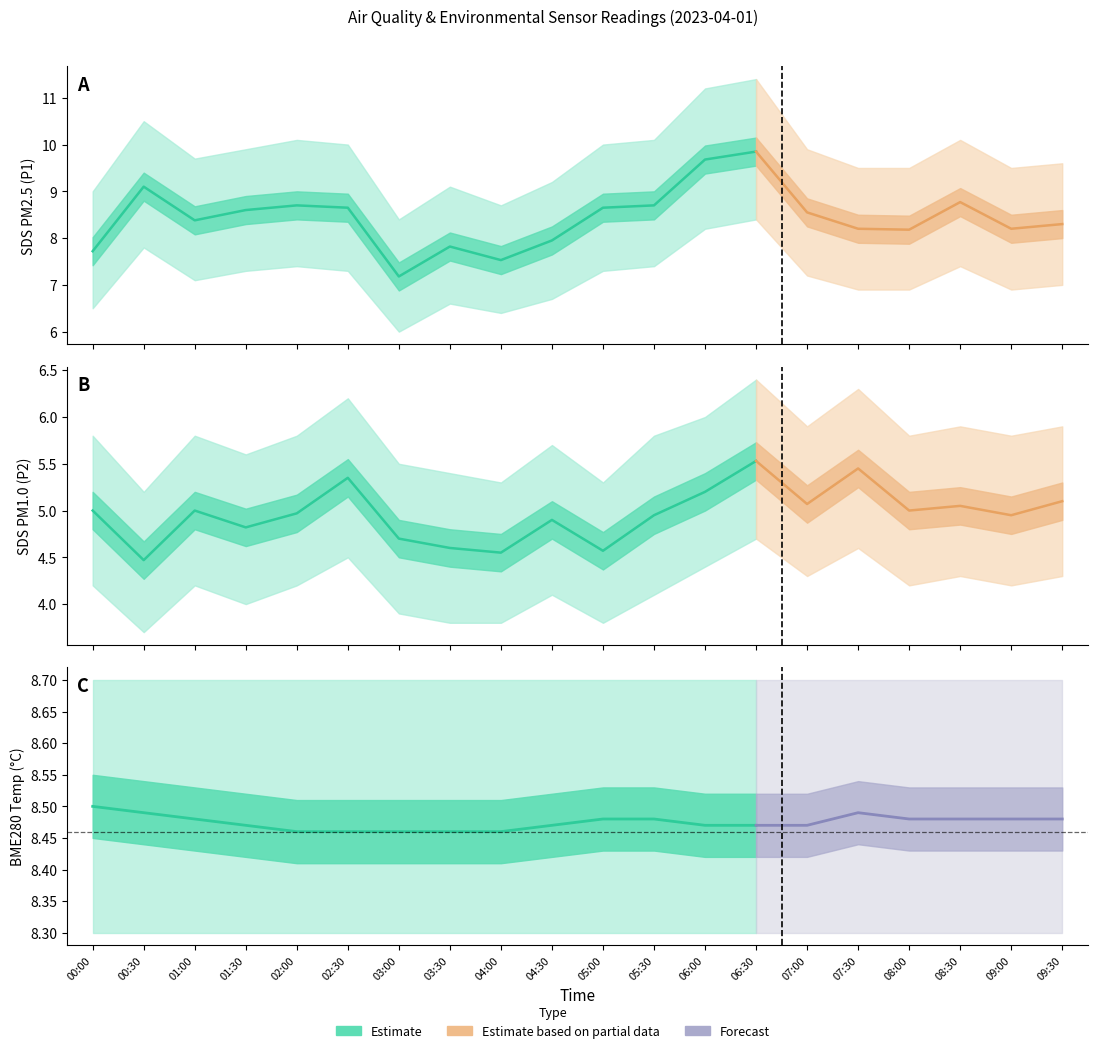

True or false: SDS_P1 and SDS_P2 cross at least once.

False